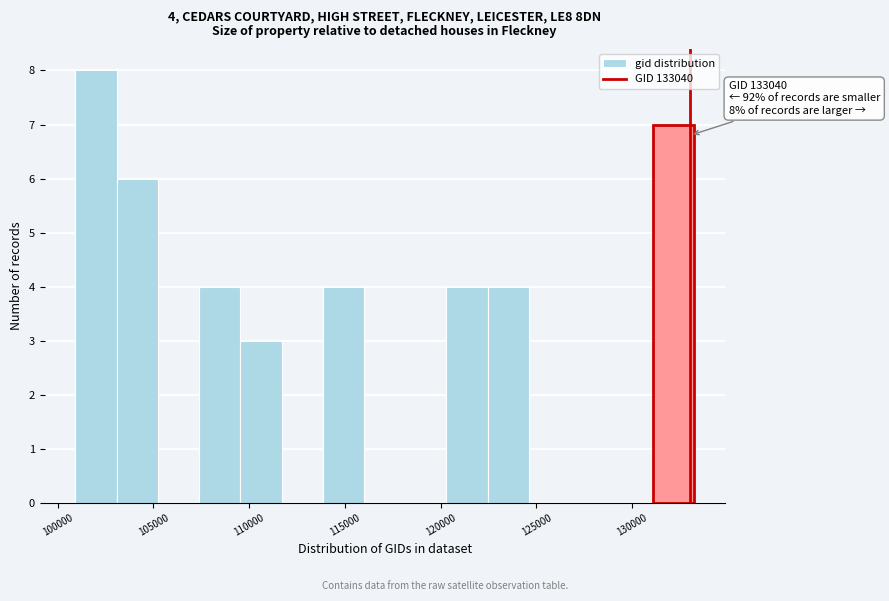

Over which range of the x-axis is the bar tallest?

101000 to 103000